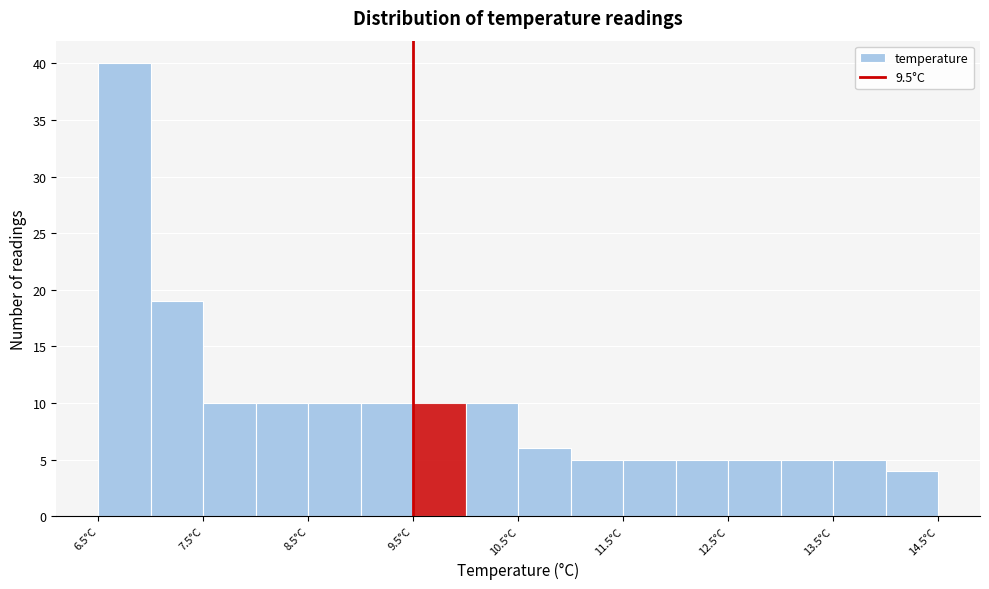

What is the height of the bar covering 7.5 to 8.0 on the x-axis? The values are not printed on the chart, so give them approximately, as read against the axis.

10